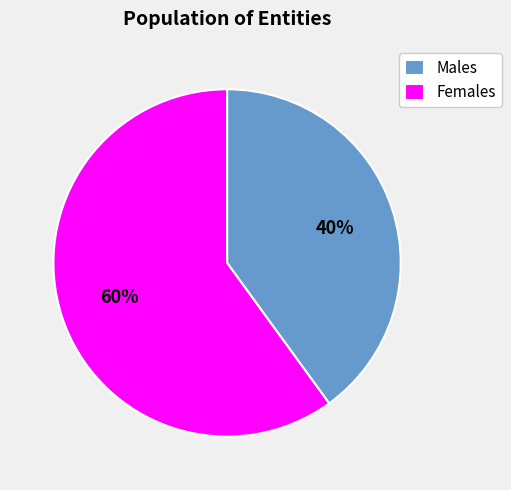

Do Males and Females together represent more than half of the pie?

Yes